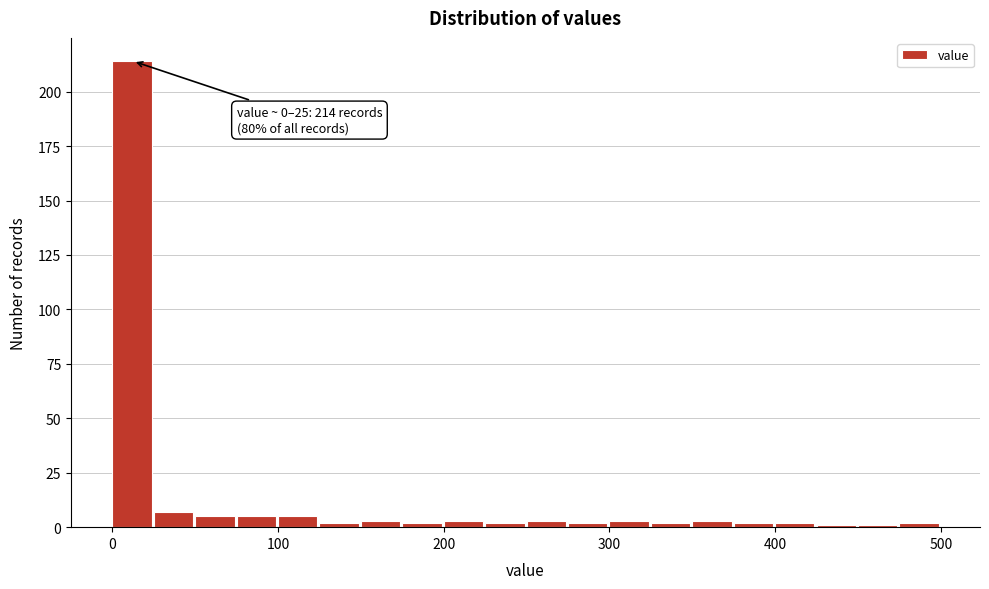

Around what value on the x-axis is the tallest bar? Give the approximate position of its centre, as read against the axis.

10